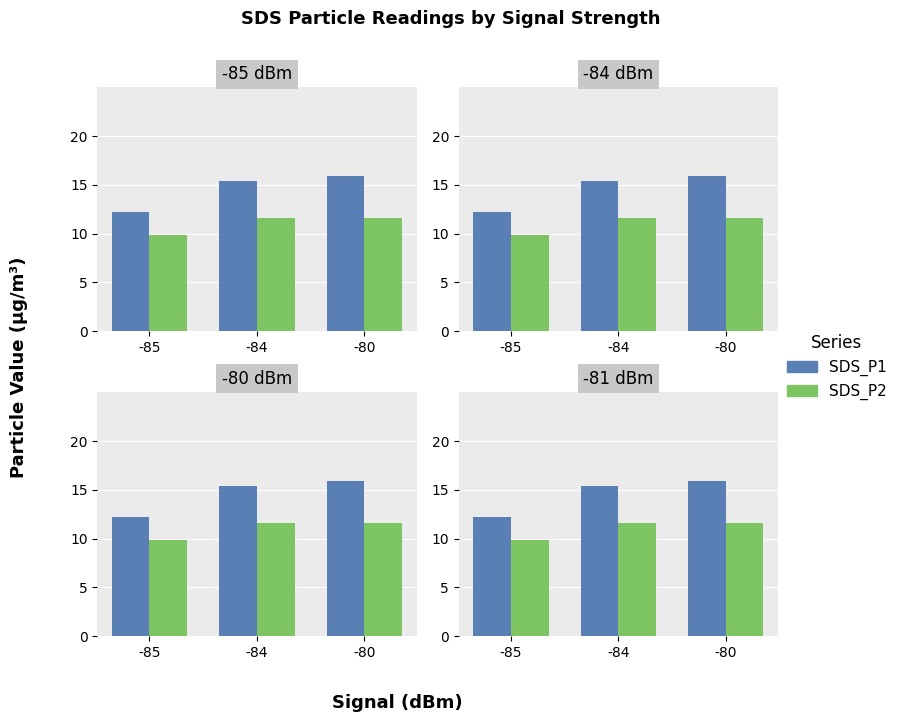

True or false: SDS_P1 has a value of 12.2 at -85.

True